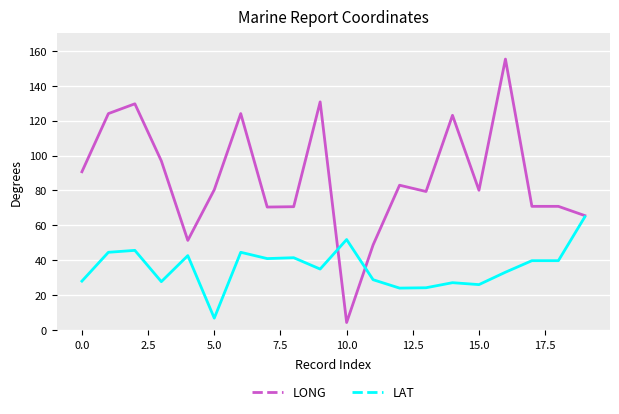

Is this an area chart (filled region under the line)?

No